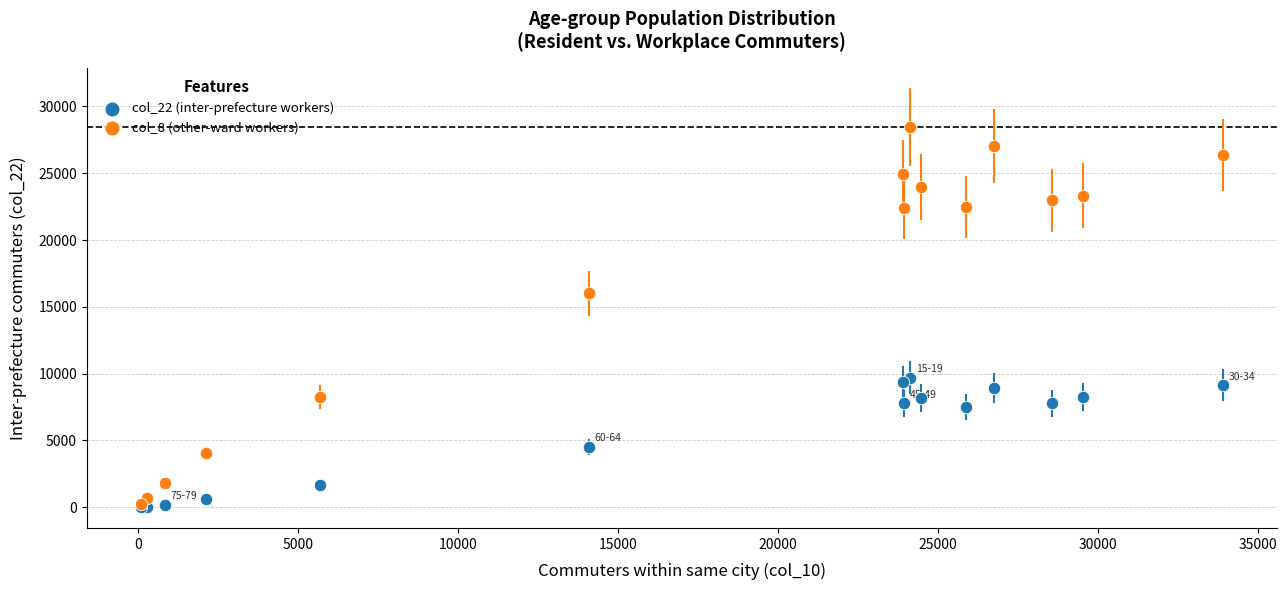

What are all the series names shown in the legend?

col_22 (inter-prefecture workers), col_8 (other-ward workers)